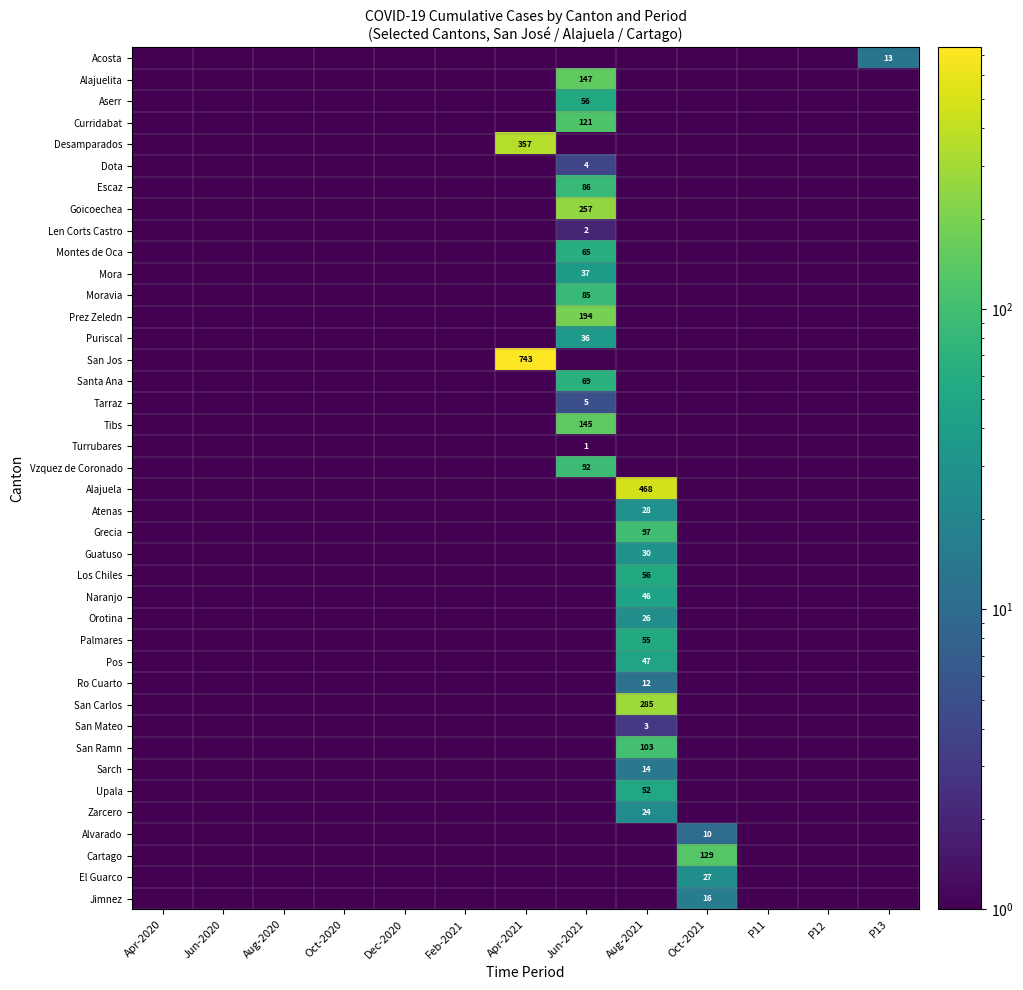

True or false: San Jos has a value of 1149.8 at Apr-2021.

False